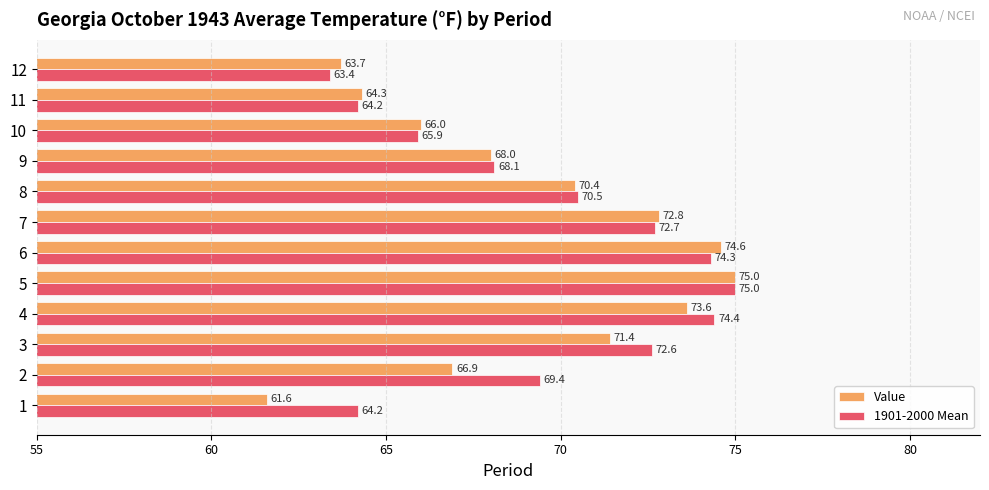

What is the difference between the maximum and minimum values in the Value series?

13.4